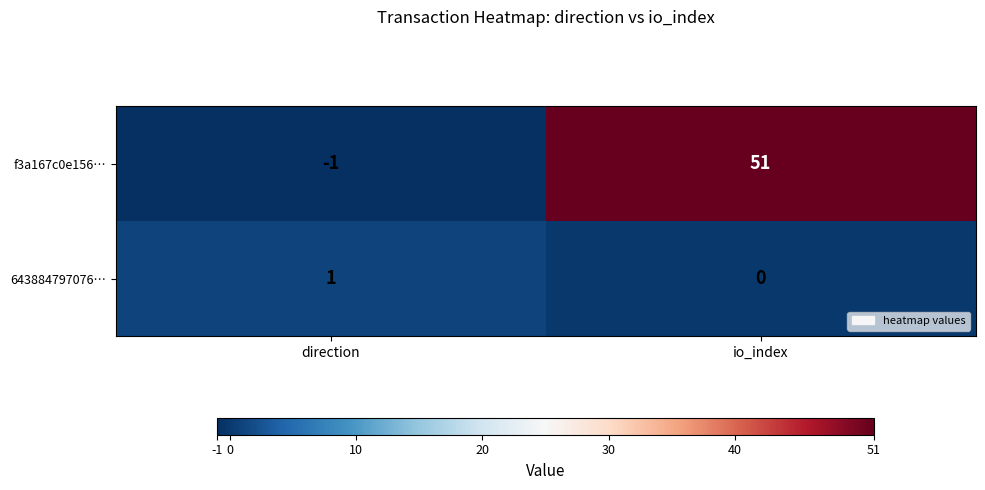

Which category has the highest value across all series?

io_index